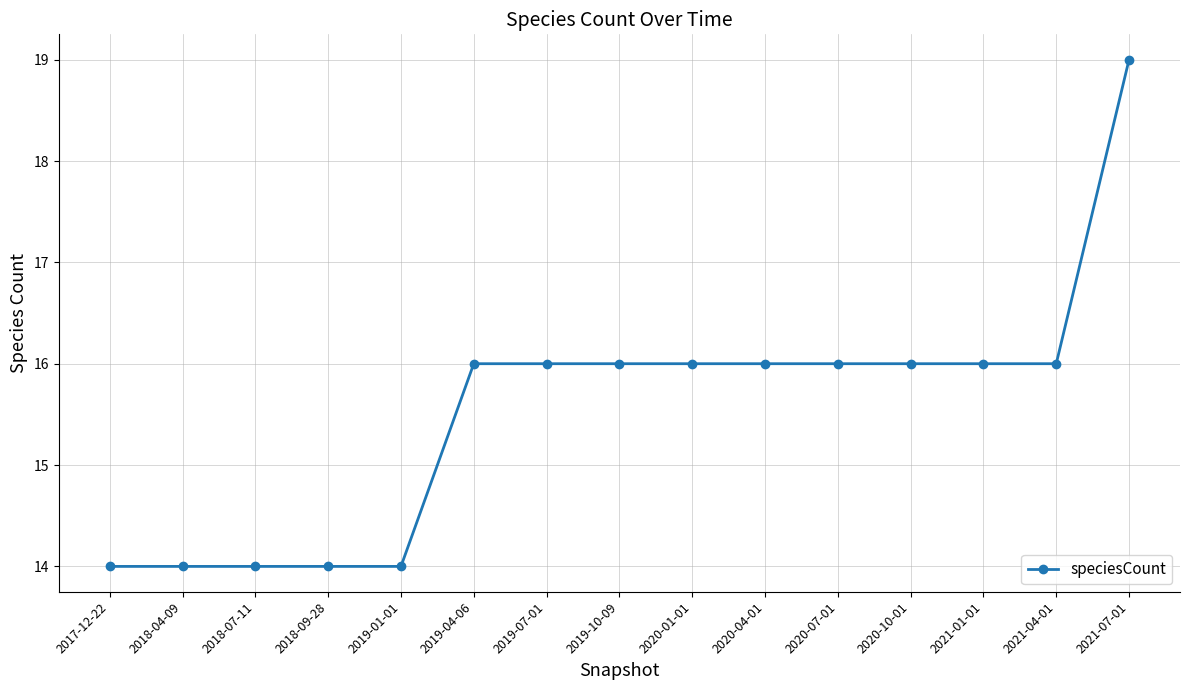

Is it true that the value at 2018-07-11 is 24?

False